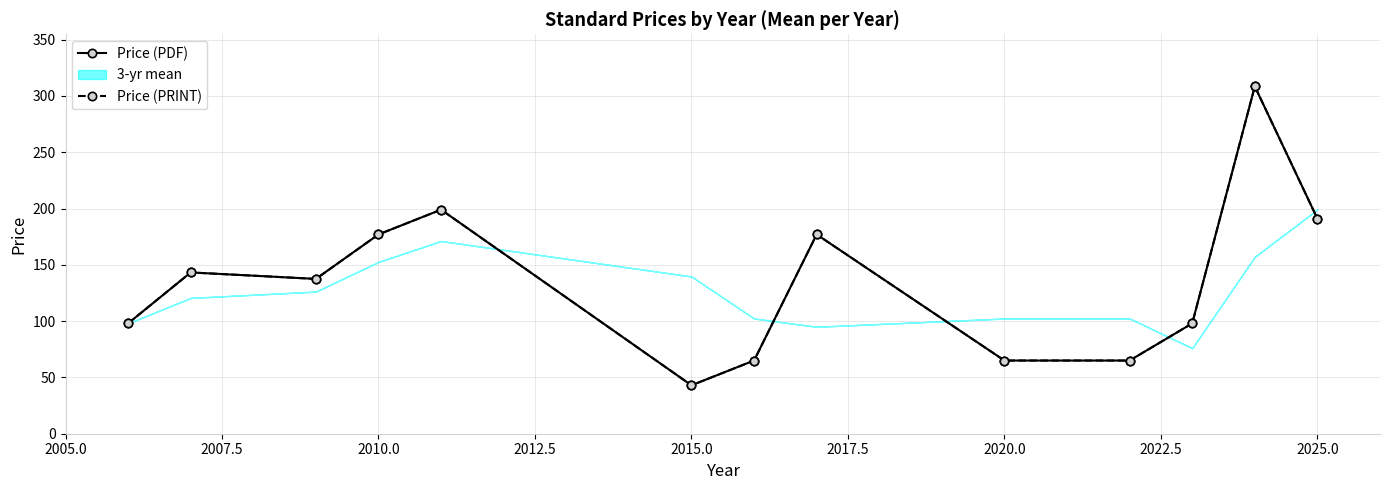

How many categories are shown in the chart?

13